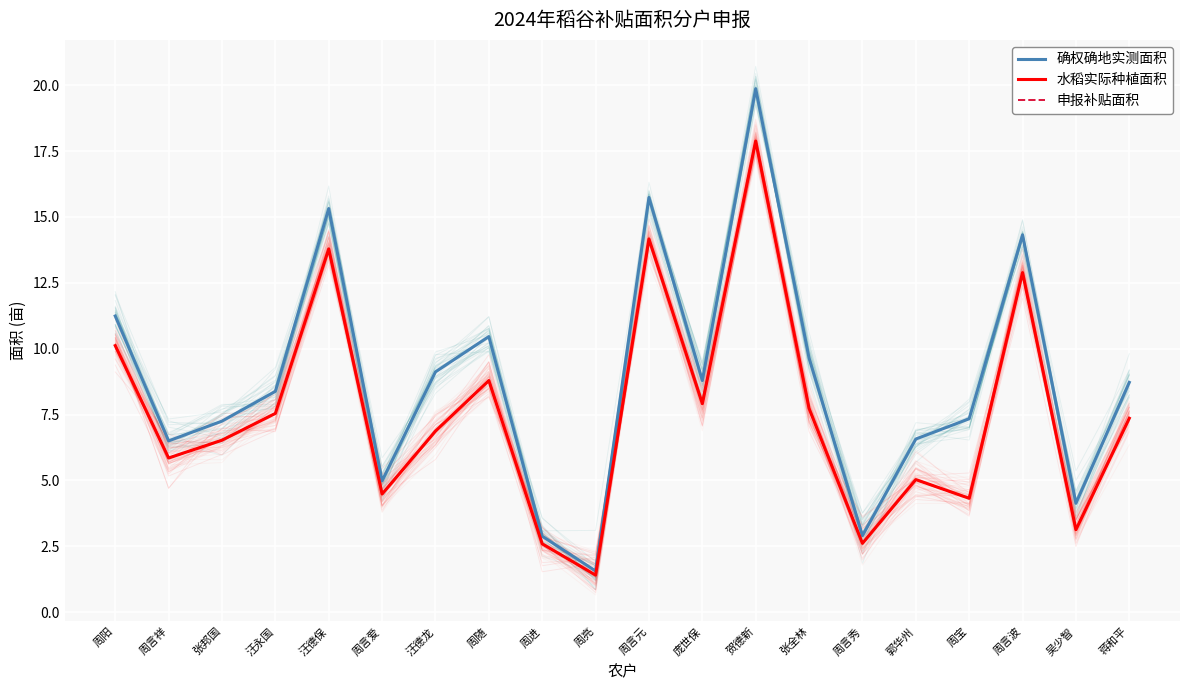

Which has a higher value, 郭华州 or 周言元?

周言元